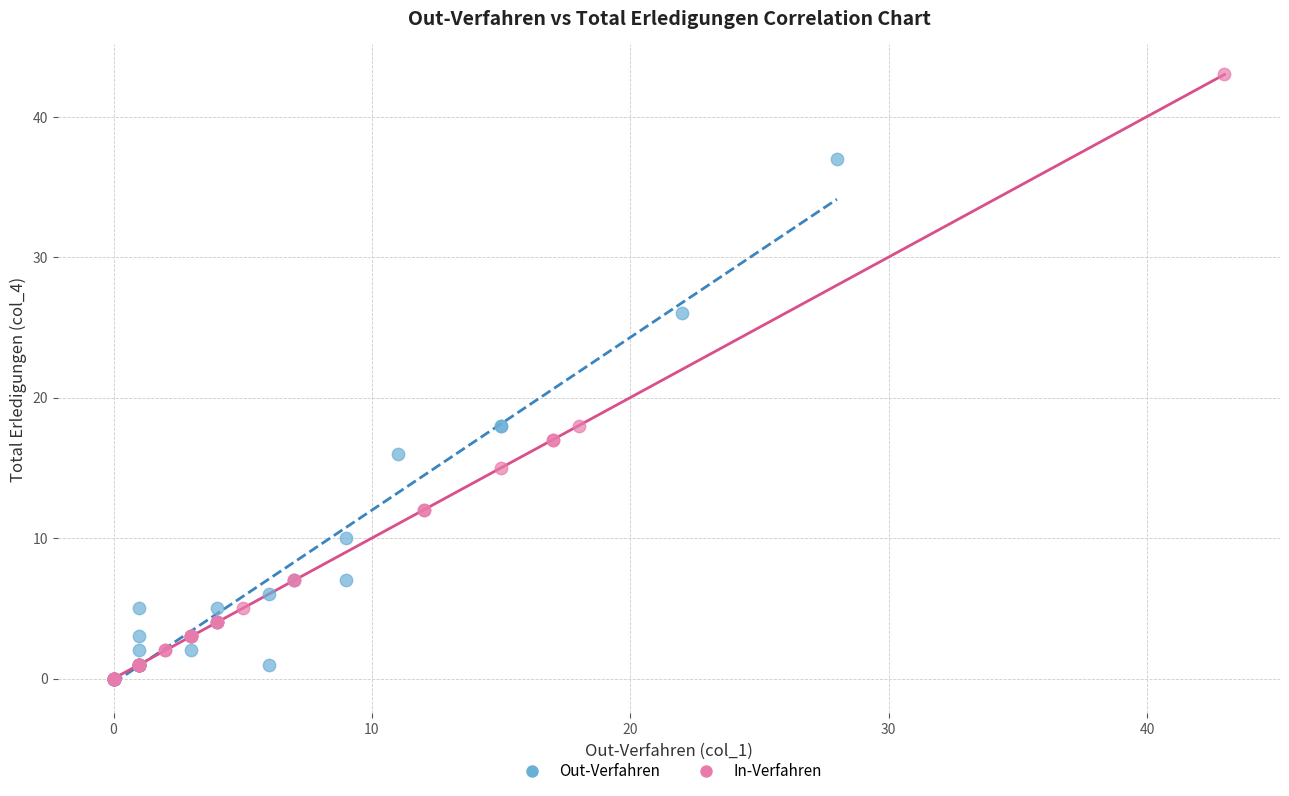

Which series reaches the maximum Y coordinate?

In-Verfahren